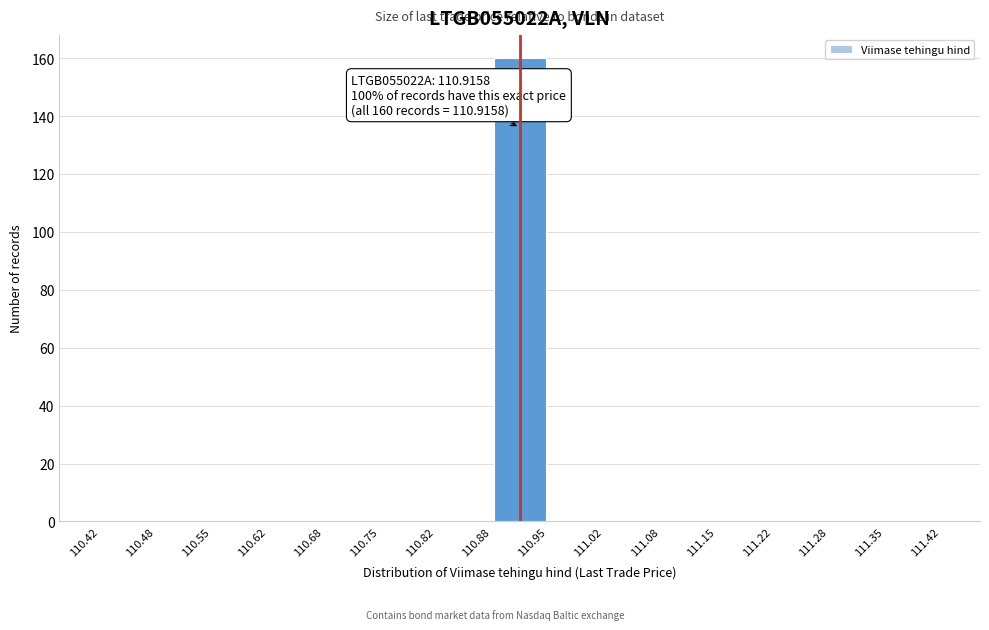

Over which range of the x-axis is the bar tallest?

110.88 to 110.95